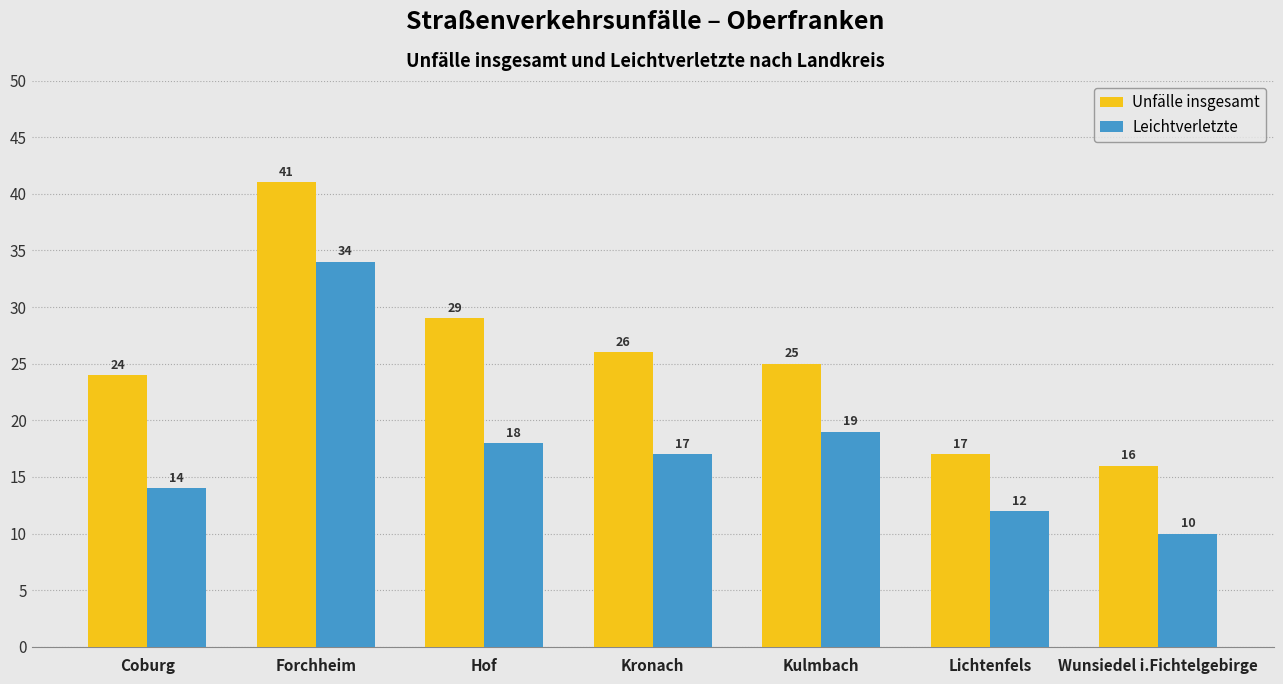

List the series in order of their peak value, lowest first.

Leichtverletzte, Unfälle insgesamt